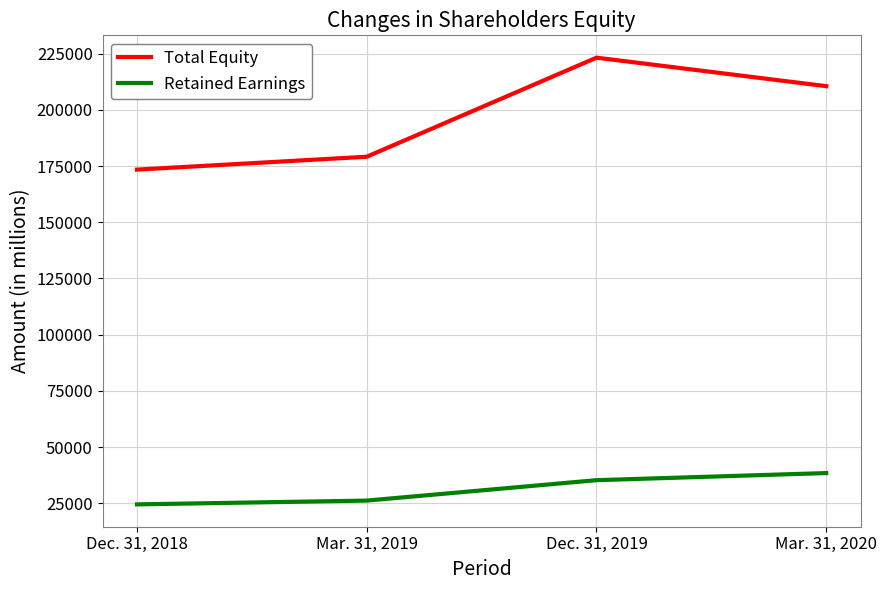

At which category does Total Equity reach its first local peak?

Dec. 31, 2019